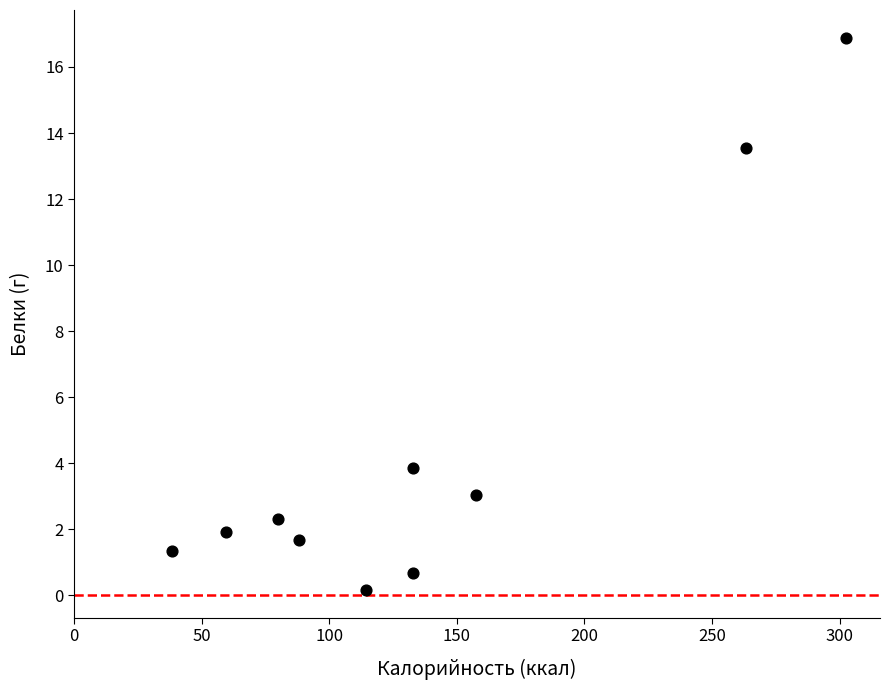

What Y value in the scatter plot is closest to 8?

3.9